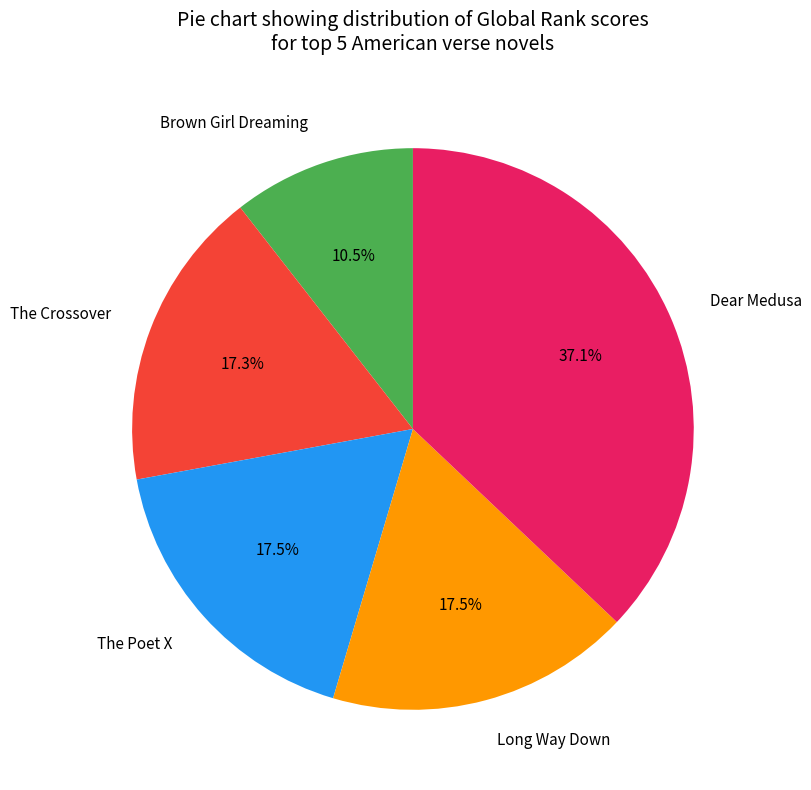

Between Brown Girl Dreaming and The Crossover, which is larger?

The Crossover